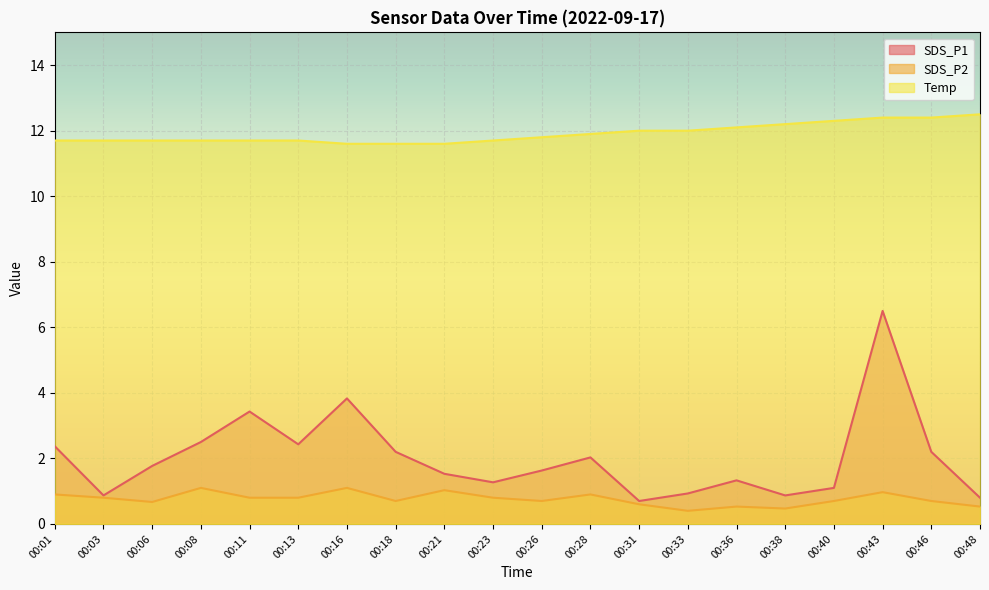

Does the chart display data point markers on the line(s)?

No